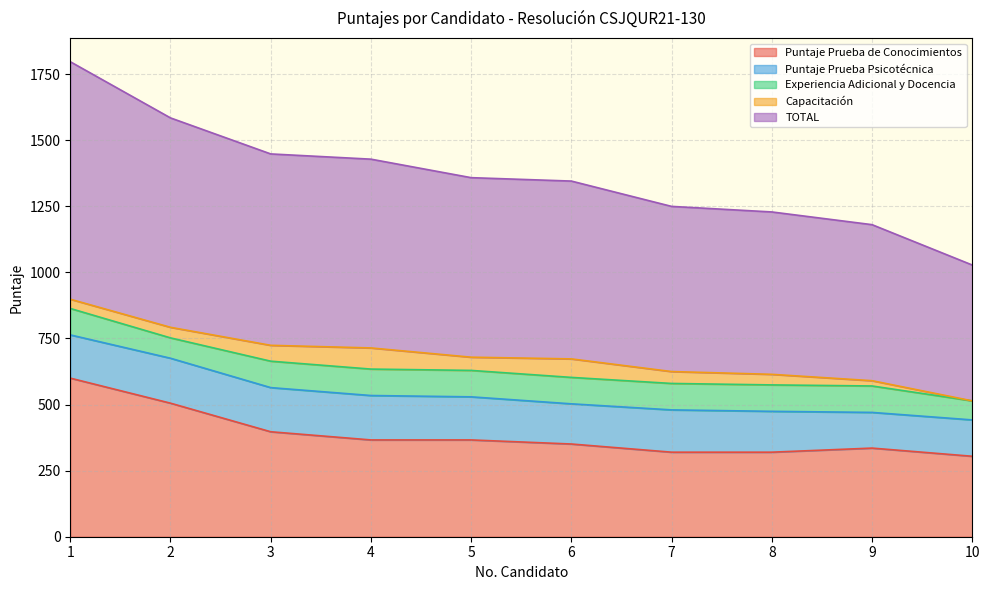

True or false: Puntaje Prueba Psicotécnica and Puntaje Prueba de Conocimientos cross at least once.

False